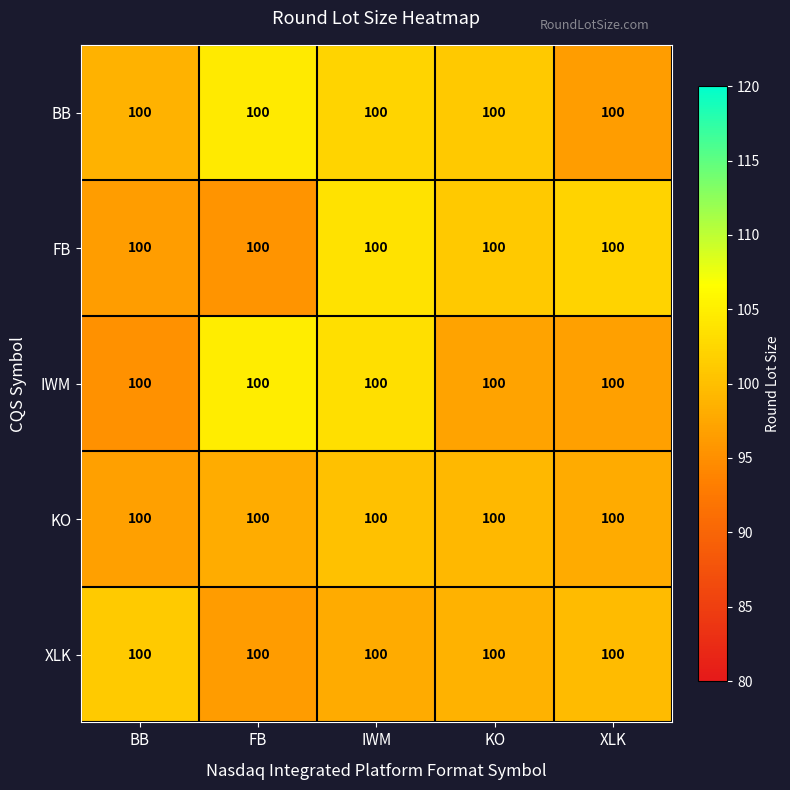

Where is FB nearest to the value 99?

KO